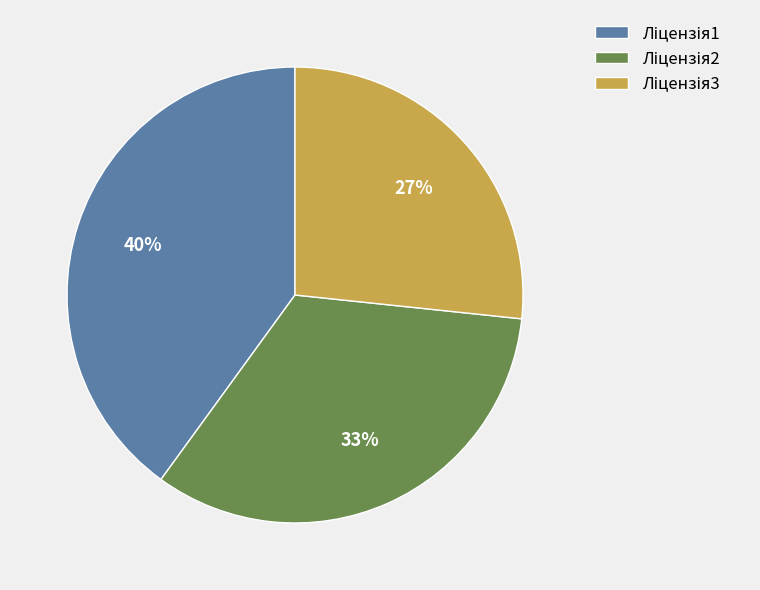

Is there any slice that represents more than half of the pie?

No